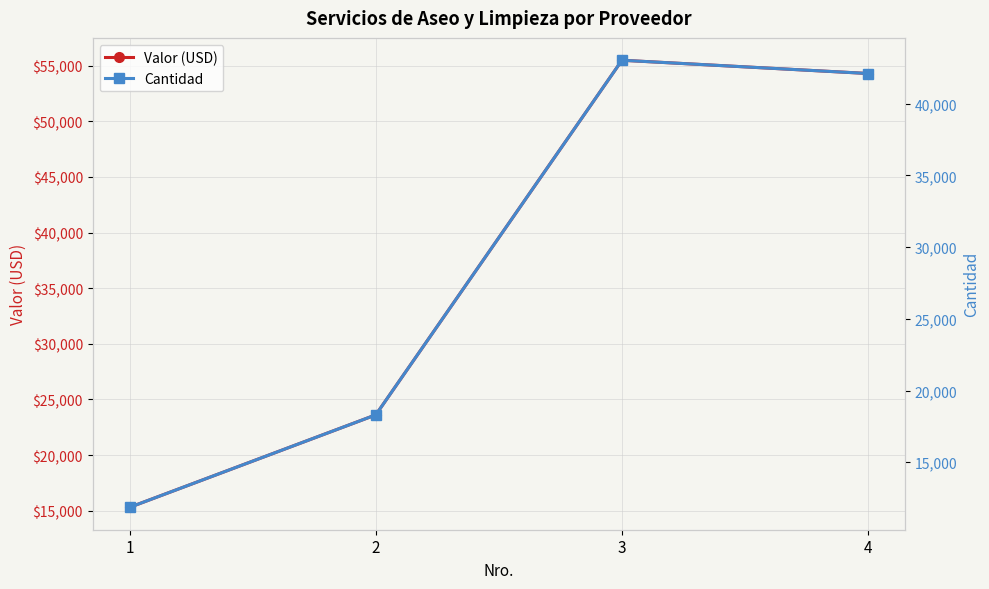

Is it true that Valor (USD) equals 33931.7 at 4?

False